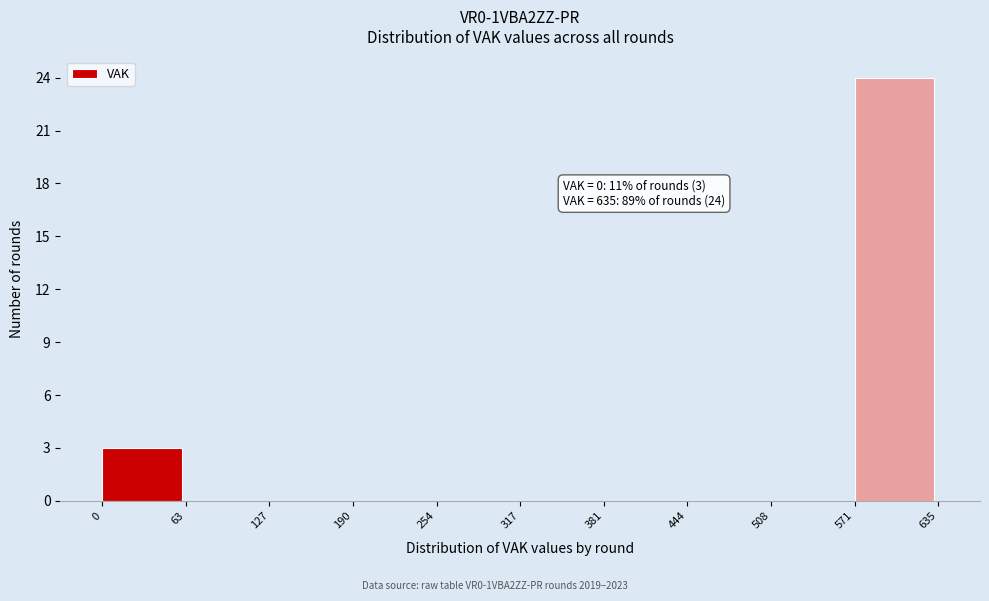

Over which range of the x-axis is the bar tallest?

571 to 635